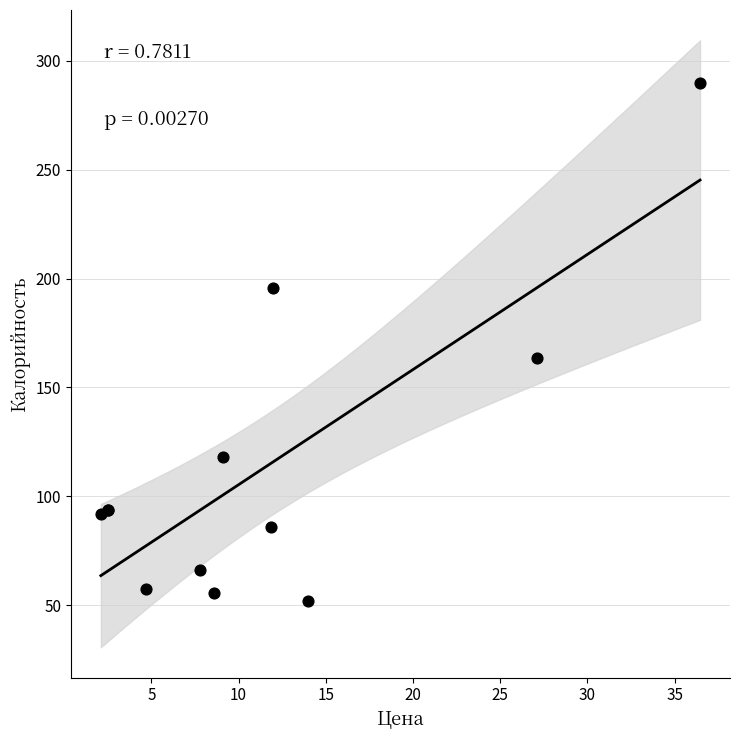

What Y value in the scatter plot is closest to 170?

163.8